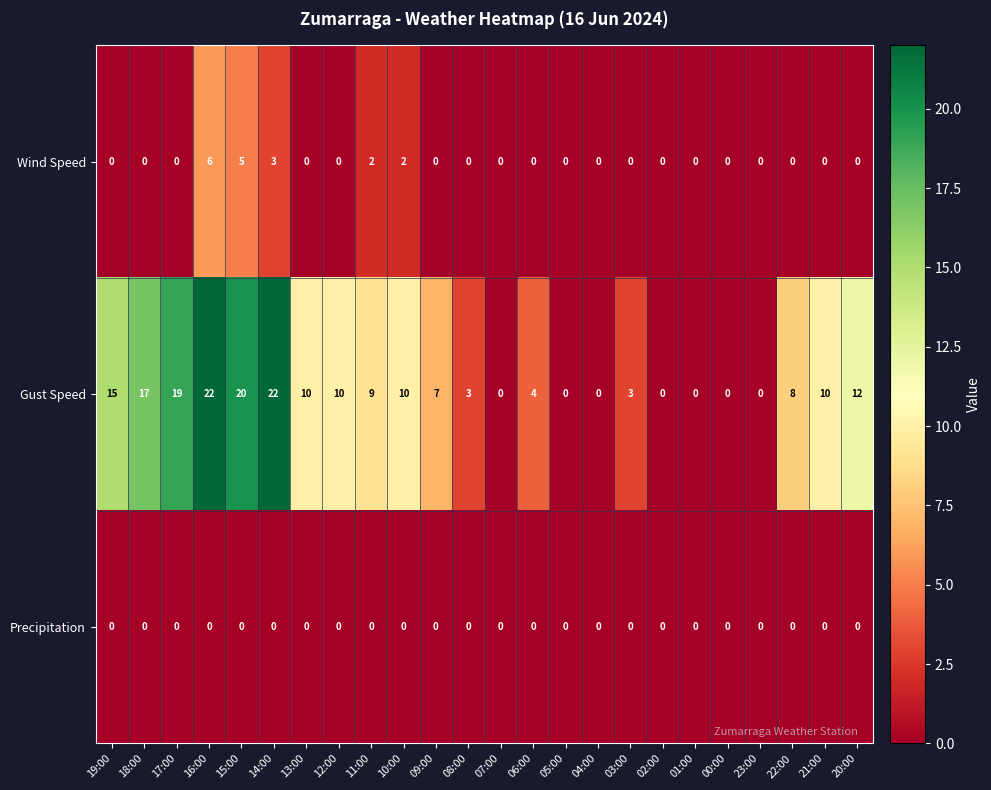

Count the Wind Speed values in the range 0 to 1.

19